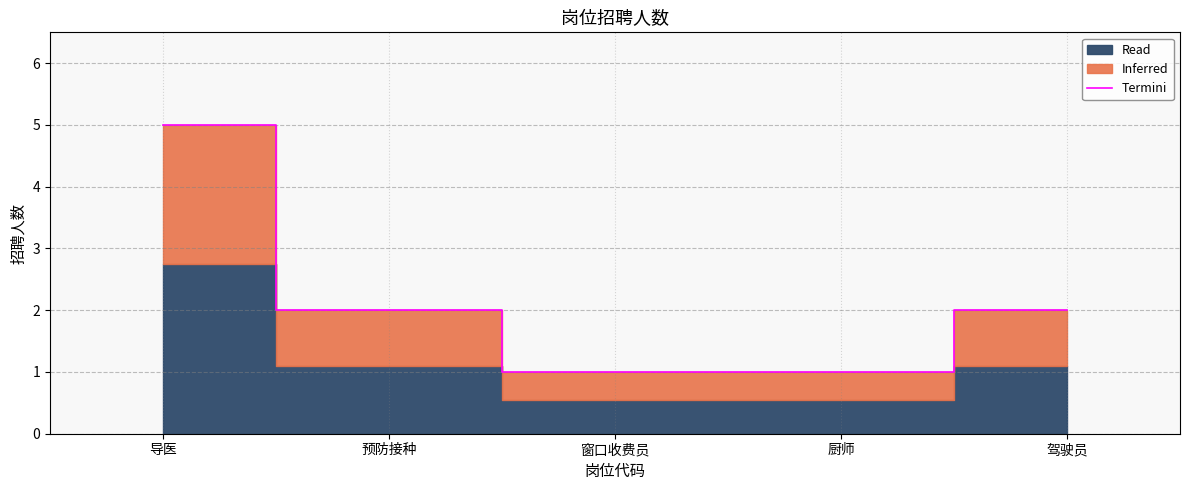

True or false: there are more than 0 points higher than both neighbors.

False